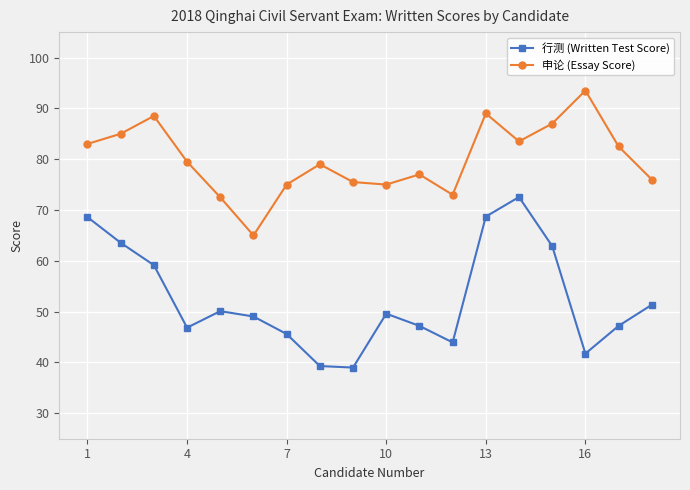

What is the minimum value for 行测 (Written Test Score)?

39.0